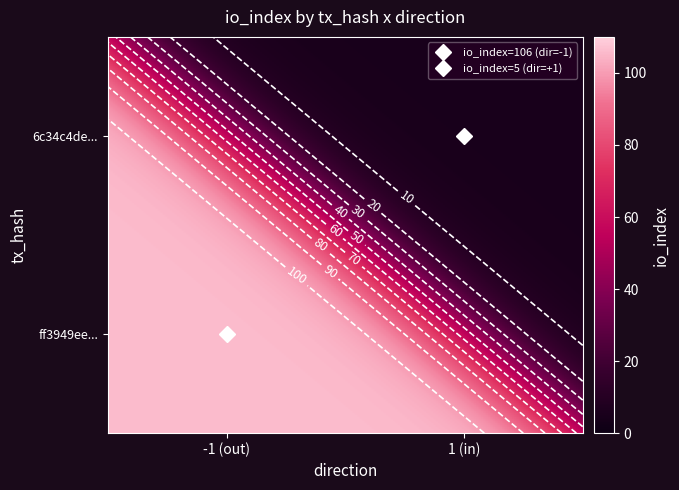

Reading left to right, transcribe all the data shown in this chart.

ff3949ee35ba7bcb95affc694bacfecda5b2b5a: direction=-1	io_index=106
6c34c4de118af332c716cc0fd1fddfe34969549: direction=1	io_index=5